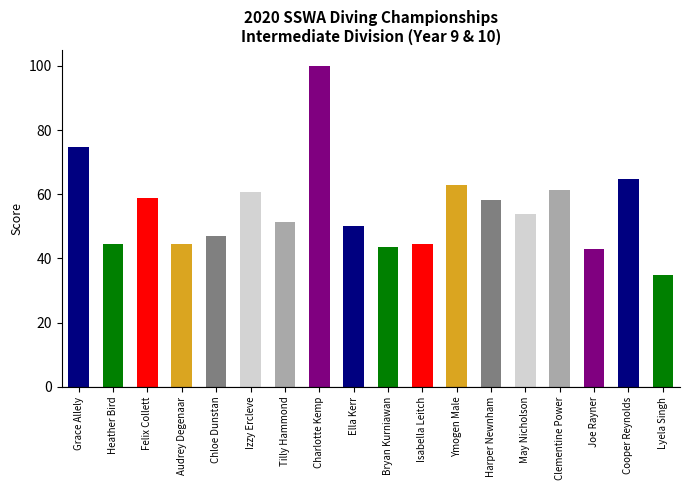

What is the ratio of the value at Ymogen Male to the value at Lyela Singh?

1.8